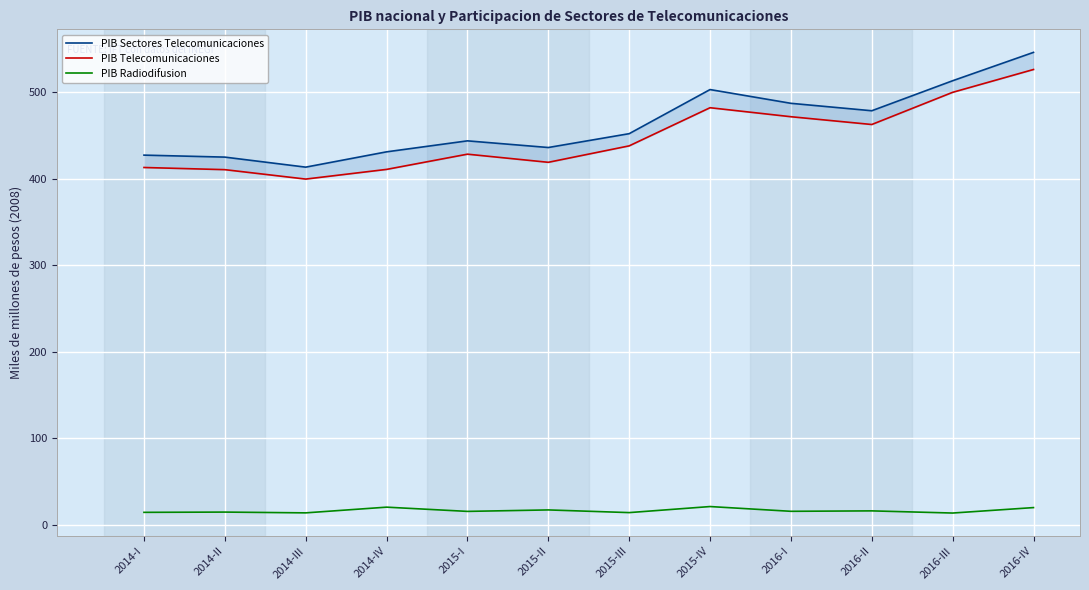

How many lines are shown in the chart?

3